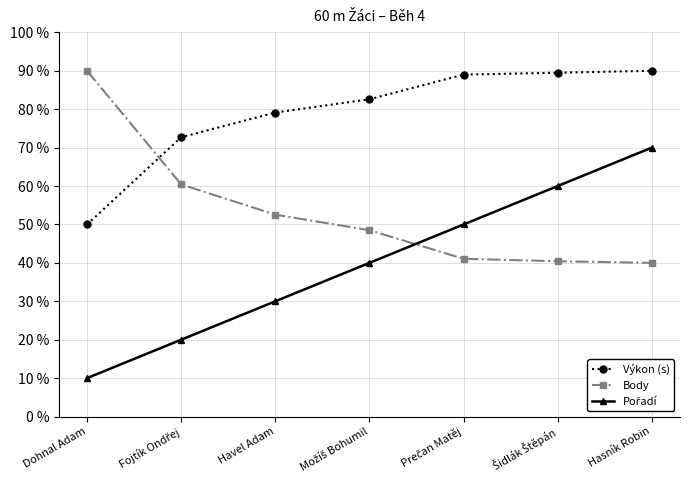

True or false: Body has more than 1 interior local peaks.

False